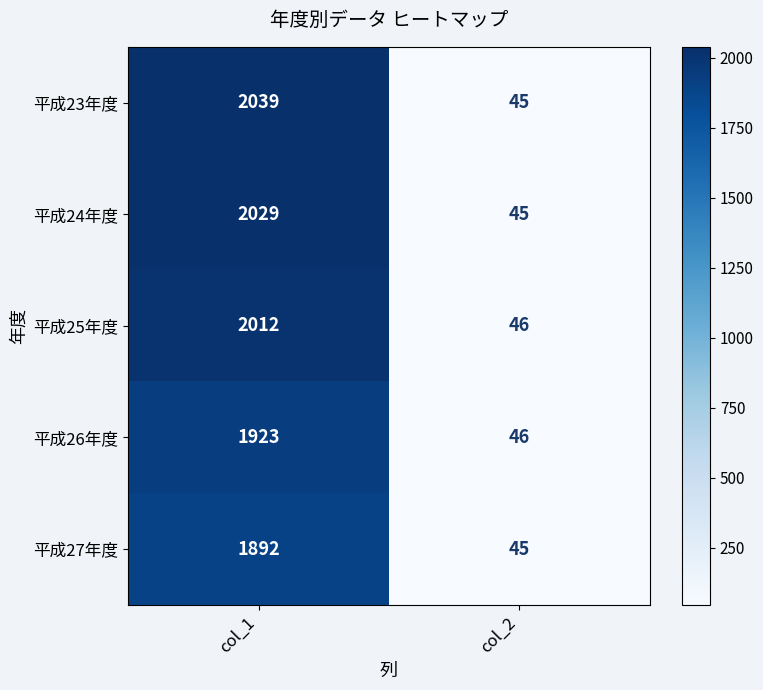

The 平成27年度 series shows 45 at col_2. True or false?

True